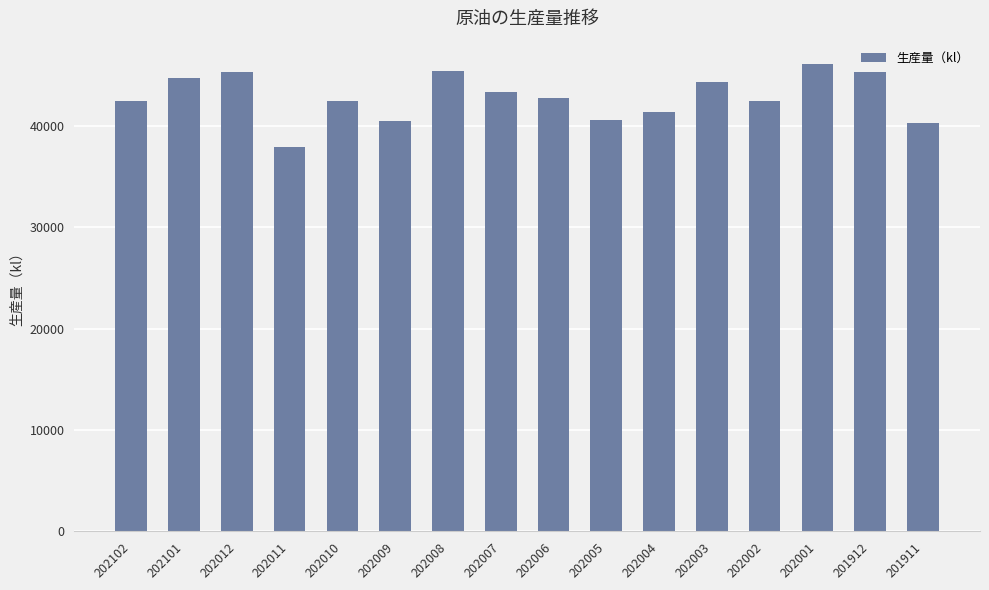

Does the chart contain any negative values?

No